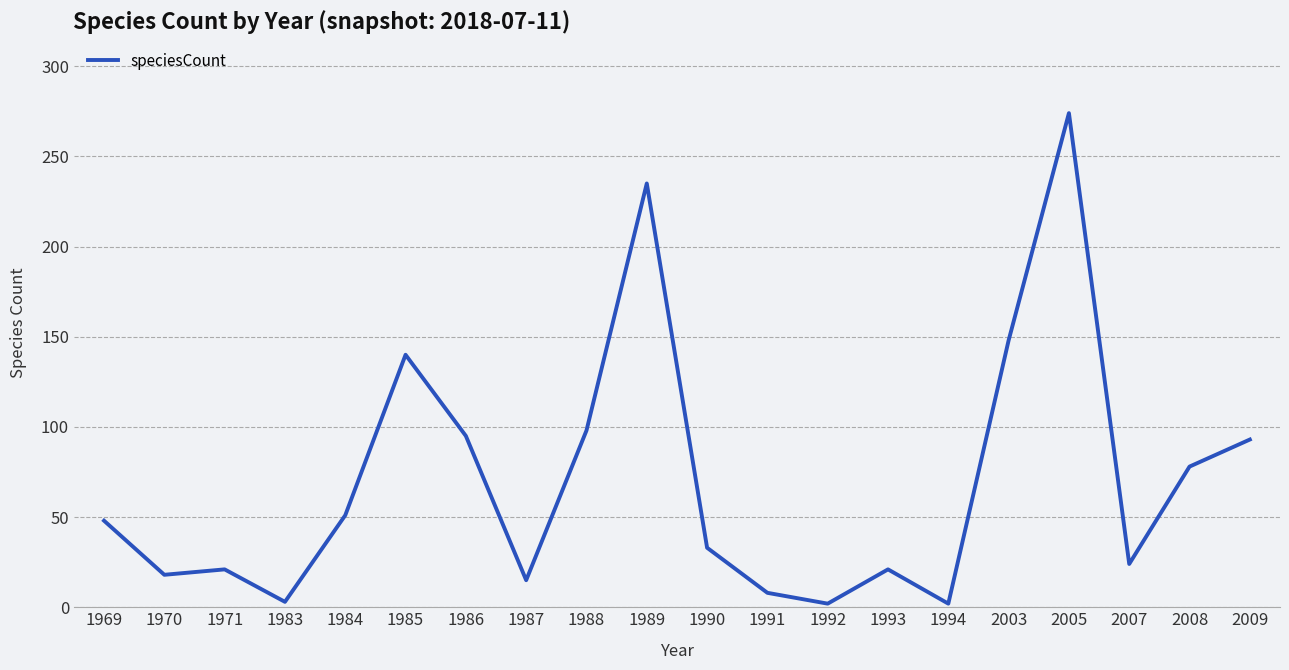

The chart shows a value of 57 at 1988. True or false?

False